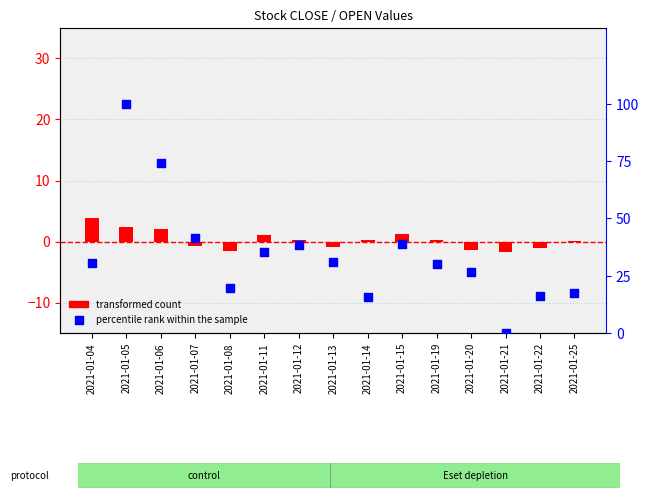

Which series has the largest Y range (max minus min)?

percentile rank within the sample